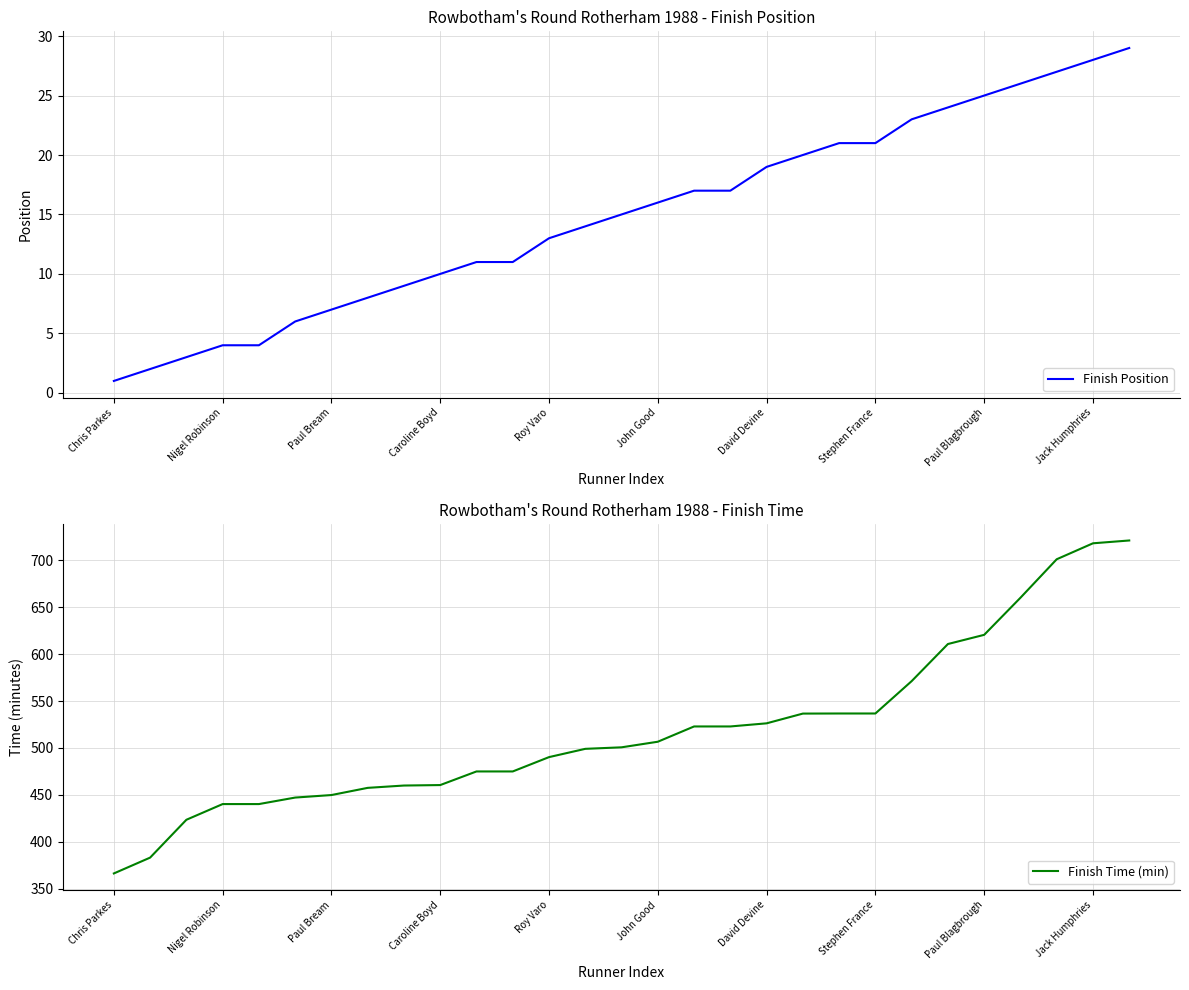

At which category is the sum across all series the highest?

28